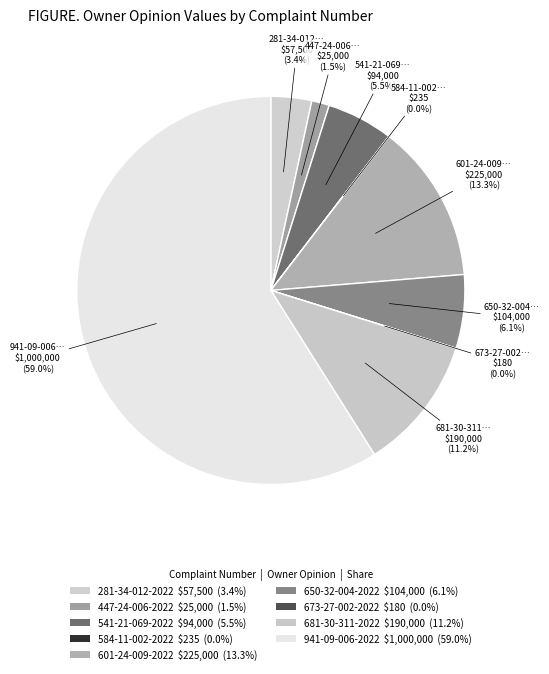

Rank the categories by value from lowest to highest.

673-27-002-2022, 584-11-002-2022, 447-24-006-2022, 281-34-012-2022, 541-21-069-2022, 650-32-004-2022, 681-30-311-2022, 601-24-009-2022, 941-09-006-2022